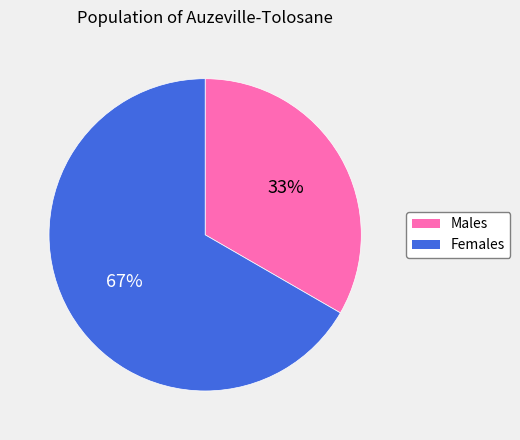

Is there any slice that represents more than half of the pie?

Yes